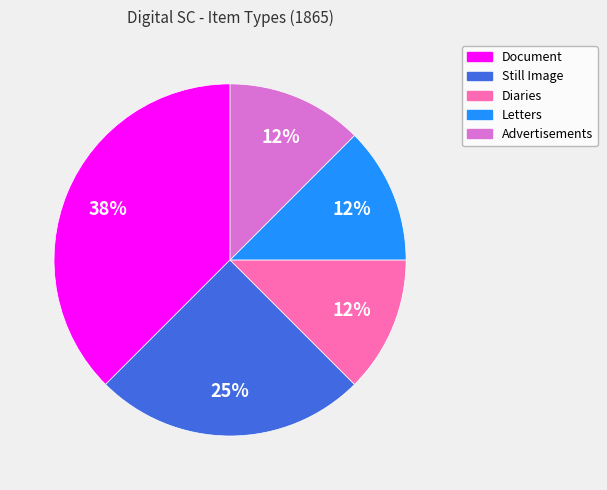

Which has a higher value, Still Image or Advertisements?

Still Image